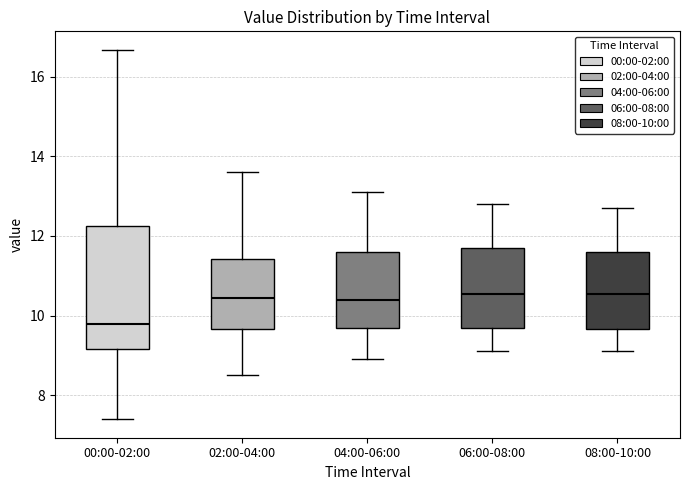

Reading left to right, transcribe this box plot: for each box, give where its median line is, the range the box spans, and where its two whiskers end, as read against the y-axis. The values are not printed on the chart, so give them approximately, as read against the axis.

00:00-02:00: median 9.8, box 9.2 to 12.2, whiskers 7.4 to 16.6
02:00-04:00: median 10.4, box 9.6 to 11.4, whiskers 8.6 to 13.6
04:00-06:00: median 10.4, box 9.8 to 11.6, whiskers 9.0 to 13.2
06:00-08:00: median 10.6, box 9.8 to 11.8, whiskers 9.2 to 12.8
08:00-10:00: median 10.6, box 9.6 to 11.6, whiskers 9.2 to 12.8